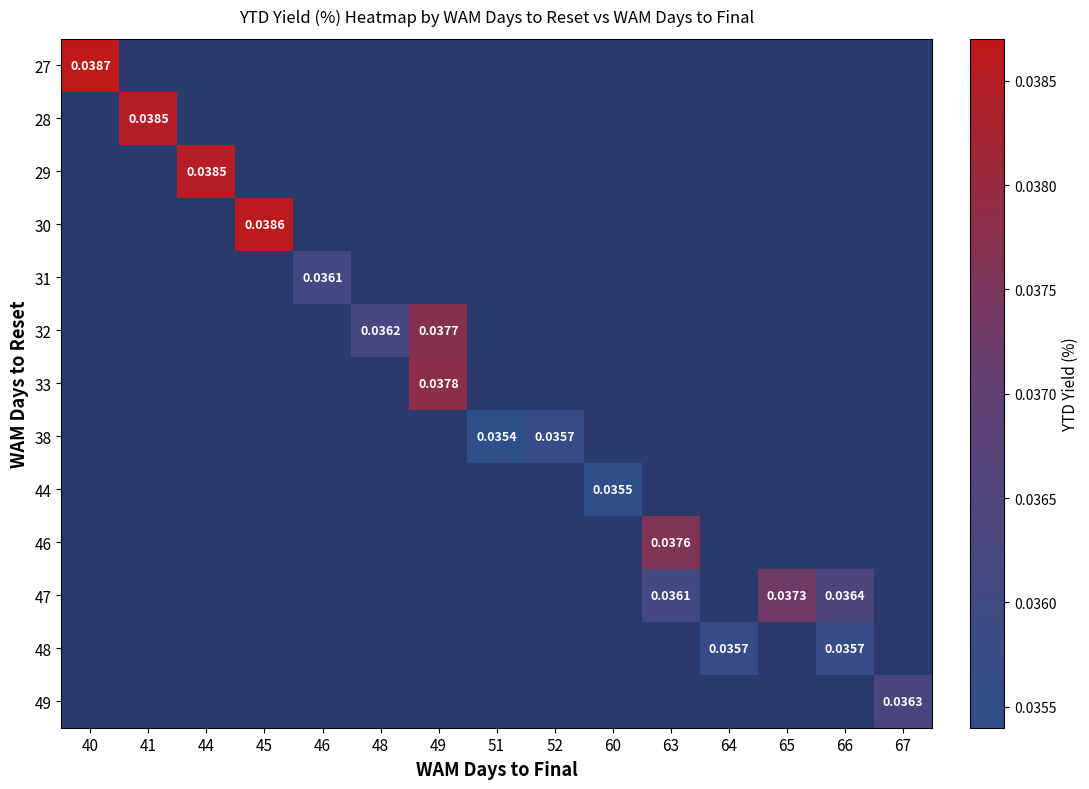

At how many categories does at least one series exceed 0?

15